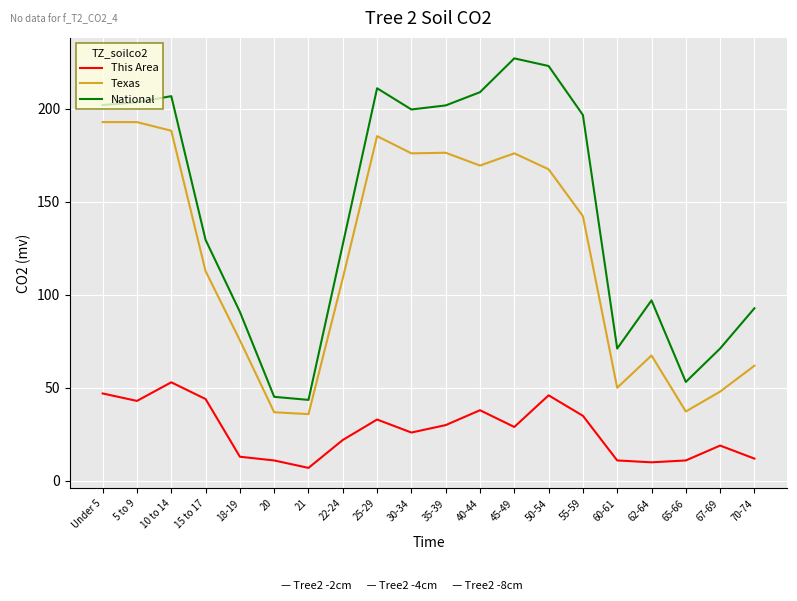

What position from the right is 25-29?

12